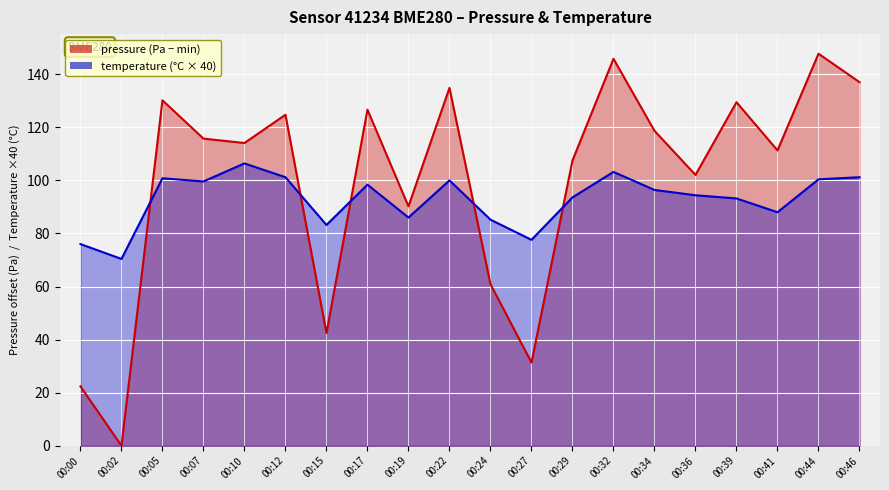

True or false: pressure has more than 1 points higher than both neighbors.

True